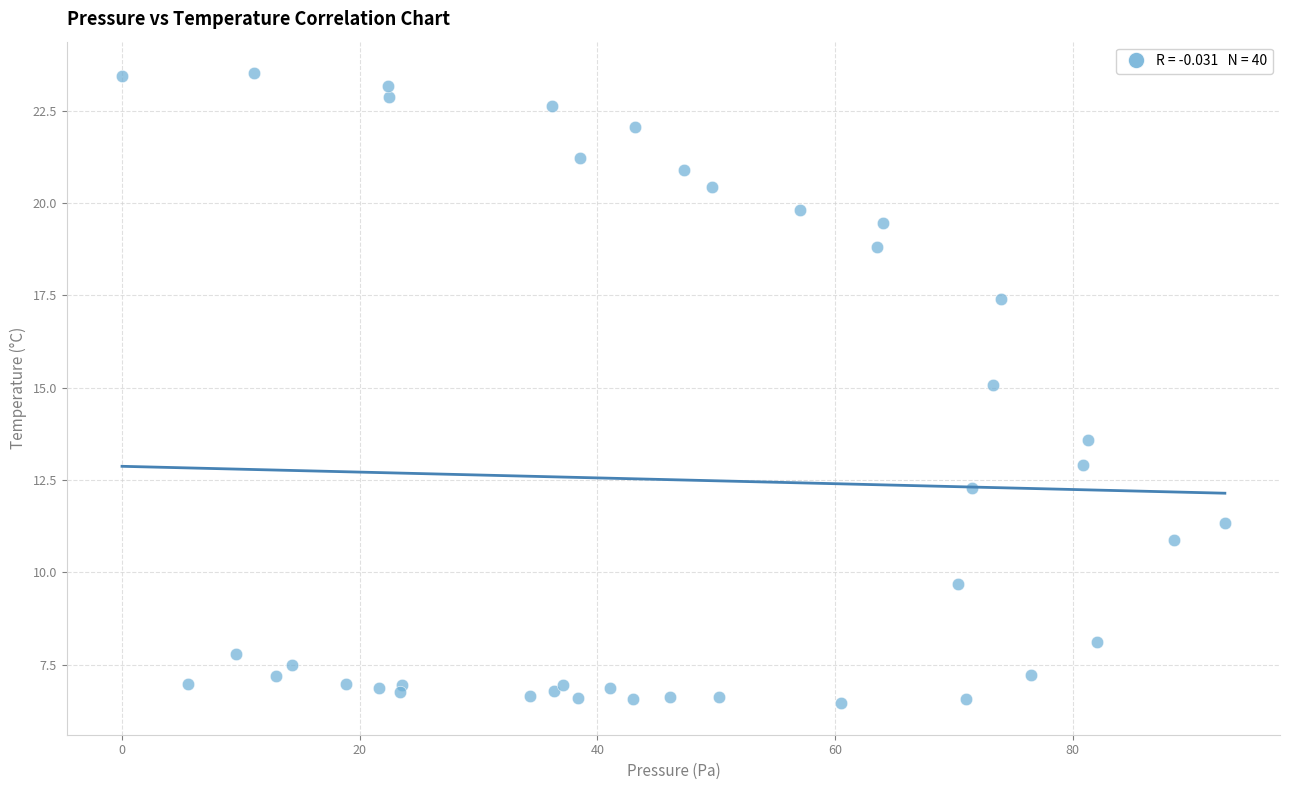

What Y value in the scatter plot is closest to 14?

13.6